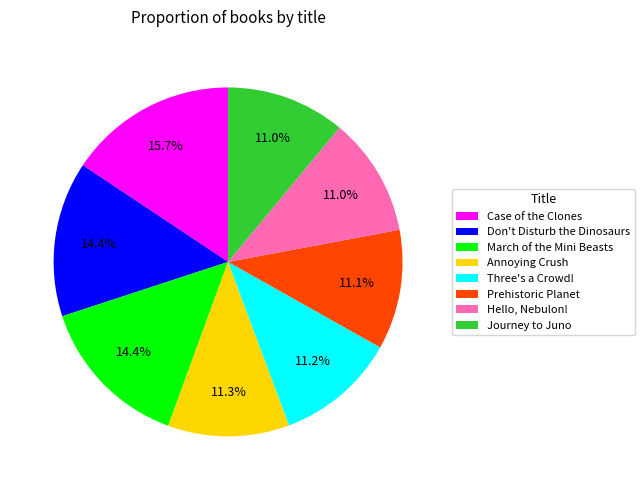

Approximately how many times larger is the value at Three's a Crowd! compared to Hello, Nebulon!?

1.0